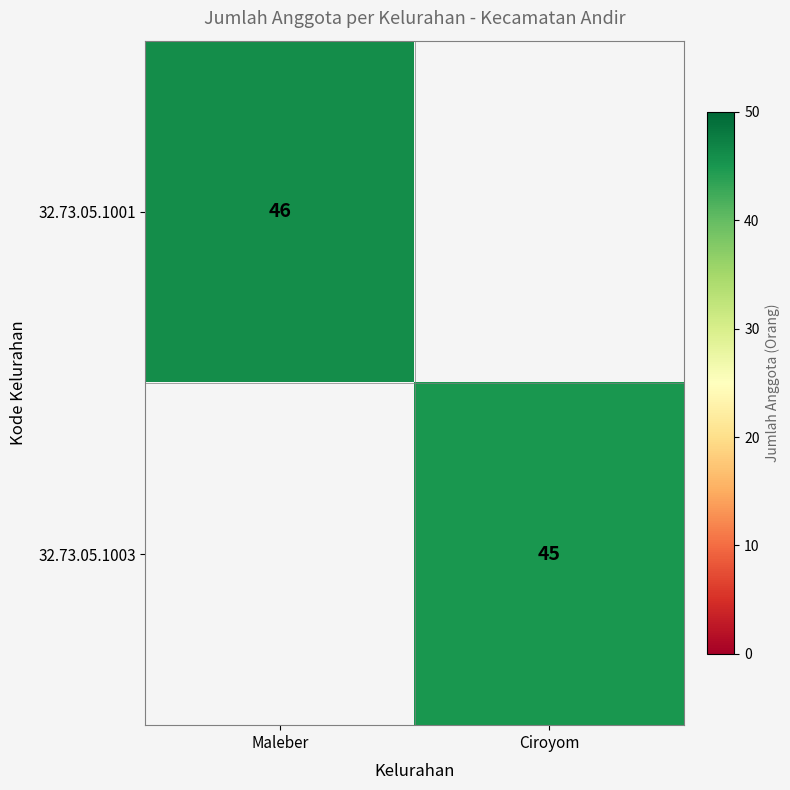

The value of 32.73.05.1001 at Maleber is 46. True or false?

True